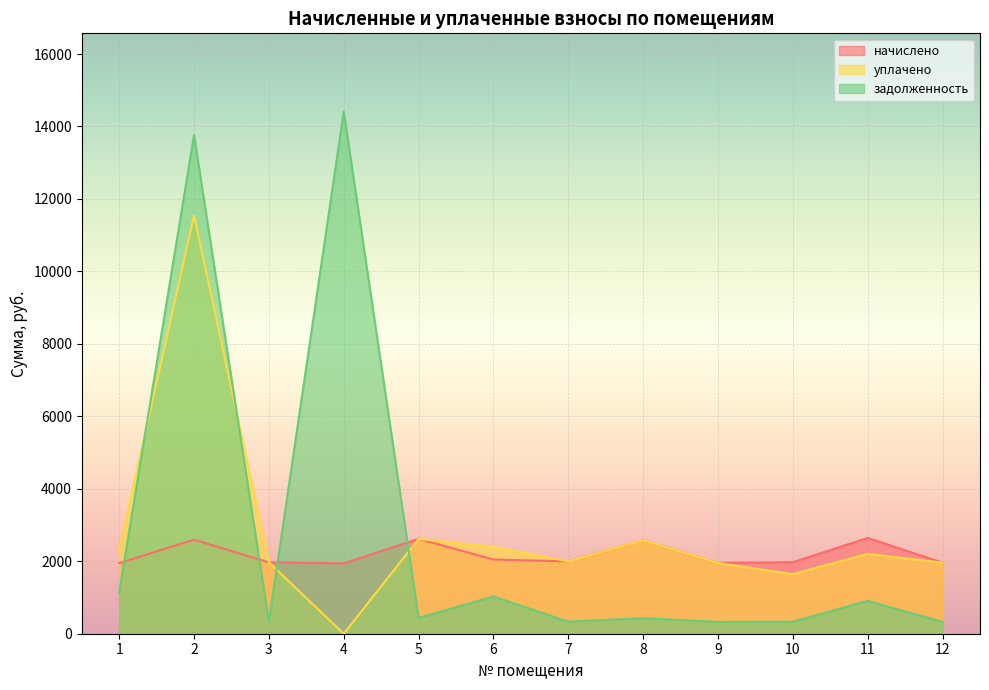

How many lines are shown in the chart?

3